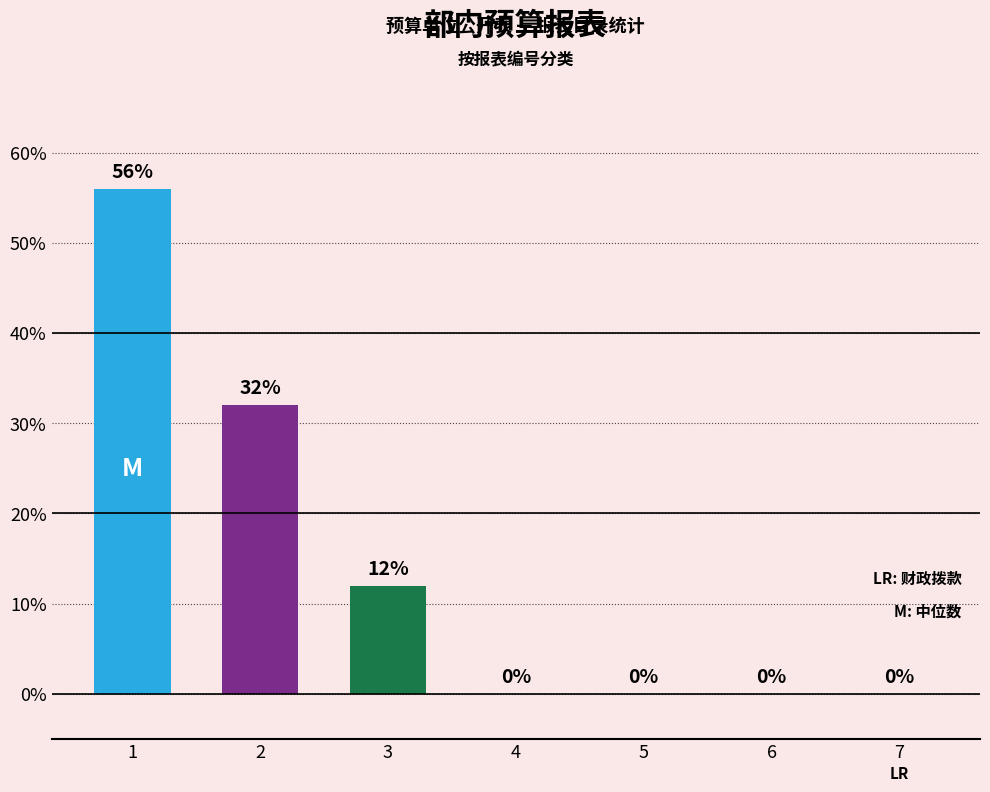

The value at 2 is 55. True or false?

False